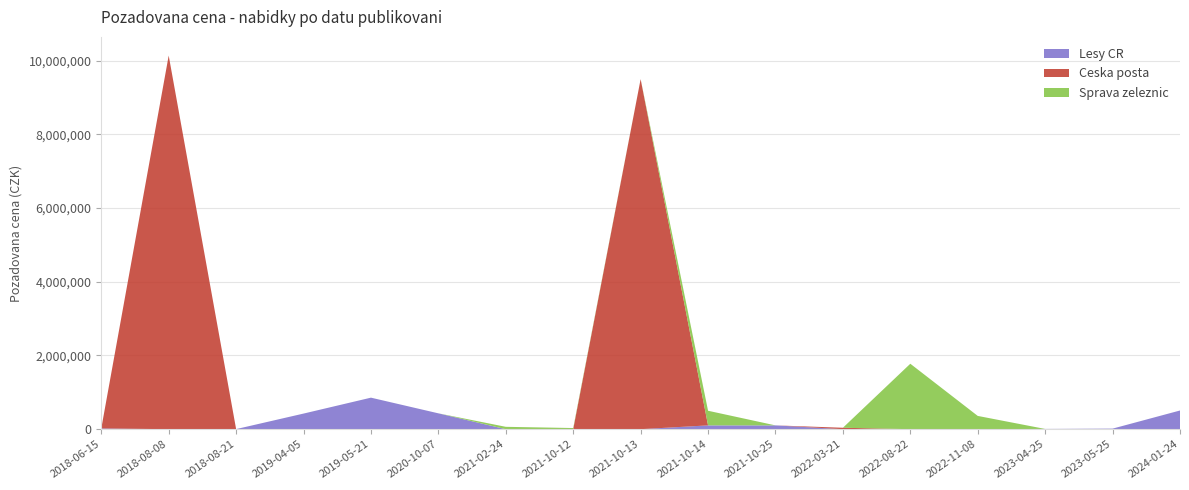

Reading right to left, list all the values displayed in this chart.

Lesy CR: 2024-01-24=507000	2023-05-25=15000	2023-04-25=6500	2022-11-08=0	2022-08-22=0	2022-03-21=0	2021-10-25=103000	2021-10-14=103000	2021-10-13=0	2021-10-12=0	2021-02-24=0	2020-10-07=430000	2019-05-21=855500	2019-04-05=423500	2018-08-21=2100	2018-08-08=0	2018-06-15=19400
Ceska posta: 2024-01-24=0	2023-05-25=0	2023-04-25=0	2022-11-08=0	2022-08-22=0	2022-03-21=38650	2021-10-25=0	2021-10-14=0	2021-10-13=9500000	2021-10-12=0	2021-02-24=0	2020-10-07=0	2019-05-21=0	2019-04-05=0	2018-08-21=0	2018-08-08=10139540	2018-06-15=0
Sprava zeleznic: 2024-01-24=0	2023-05-25=0	2023-04-25=0	2022-11-08=360000	2022-08-22=1776000	2022-03-21=0	2021-10-25=0	2021-10-14=397000	2021-10-13=0	2021-10-12=31000	2021-02-24=64000	2020-10-07=0	2019-05-21=0	2019-04-05=0	2018-08-21=0	2018-08-08=0	2018-06-15=0